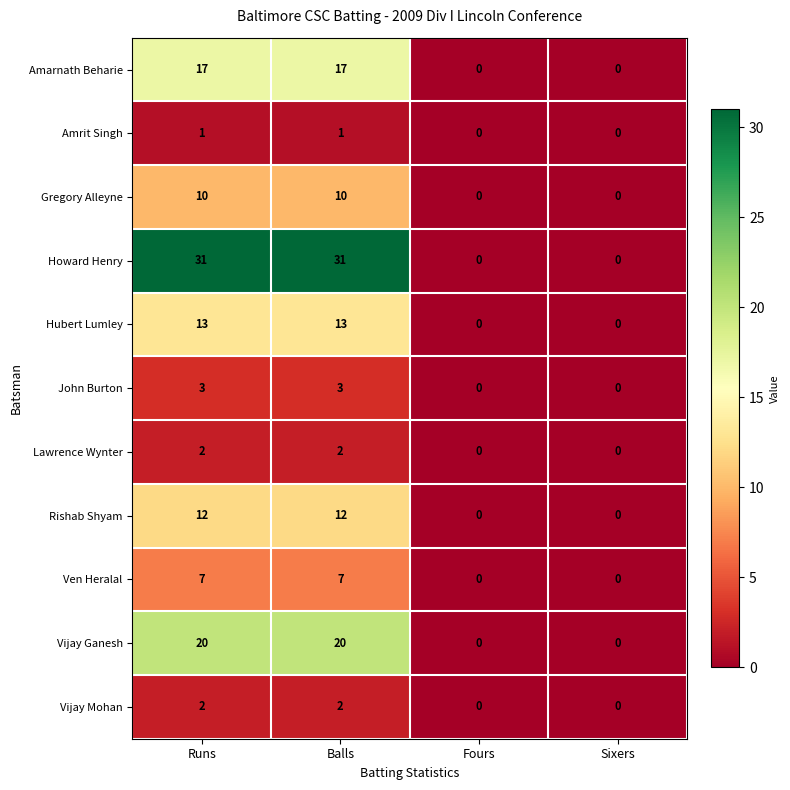

What is the greatest value displayed?

31